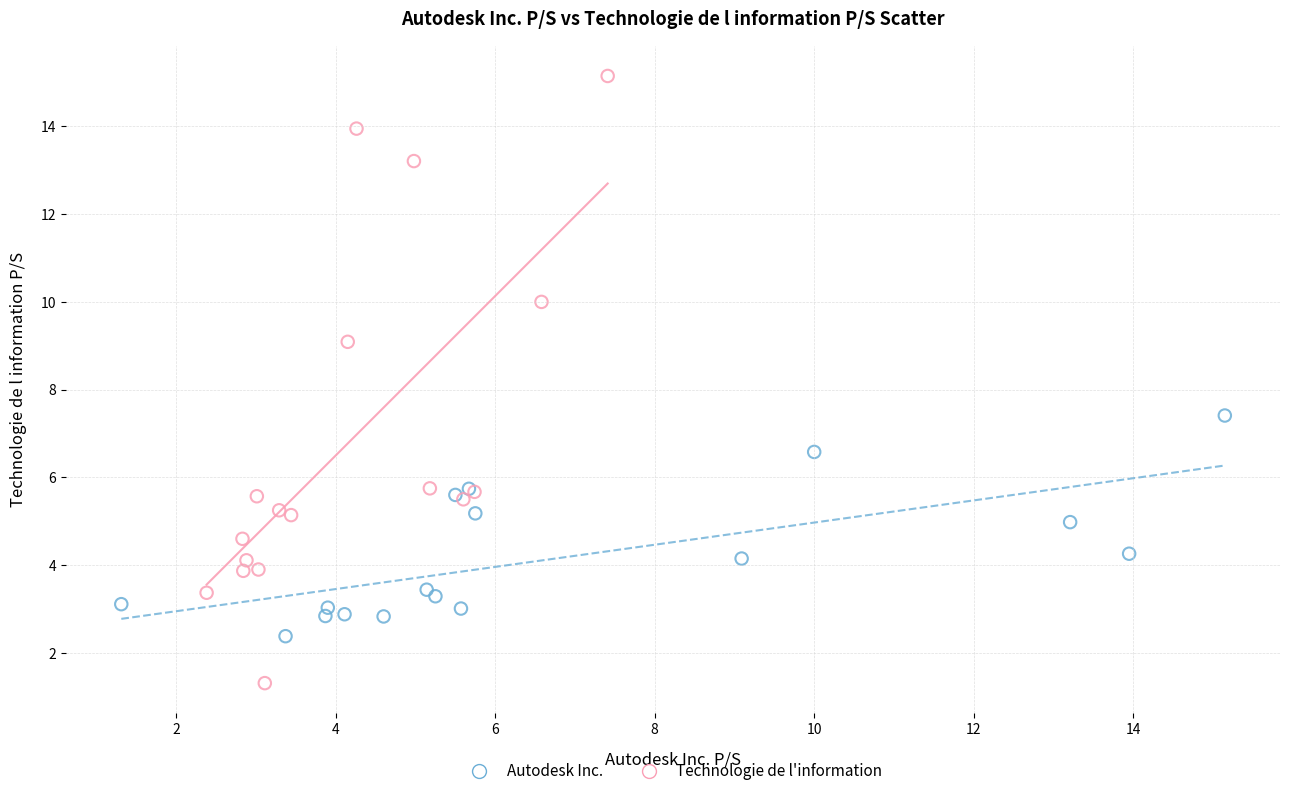

Which series has the largest Y range (max minus min)?

Technologie de l'information